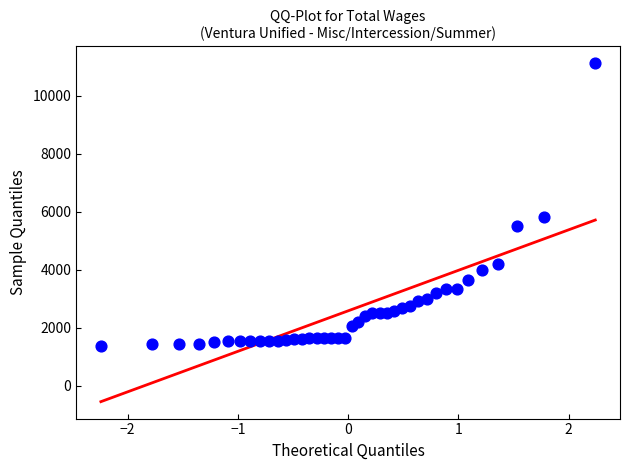

What Y value in the scatter plot is closest to 6236?

5817